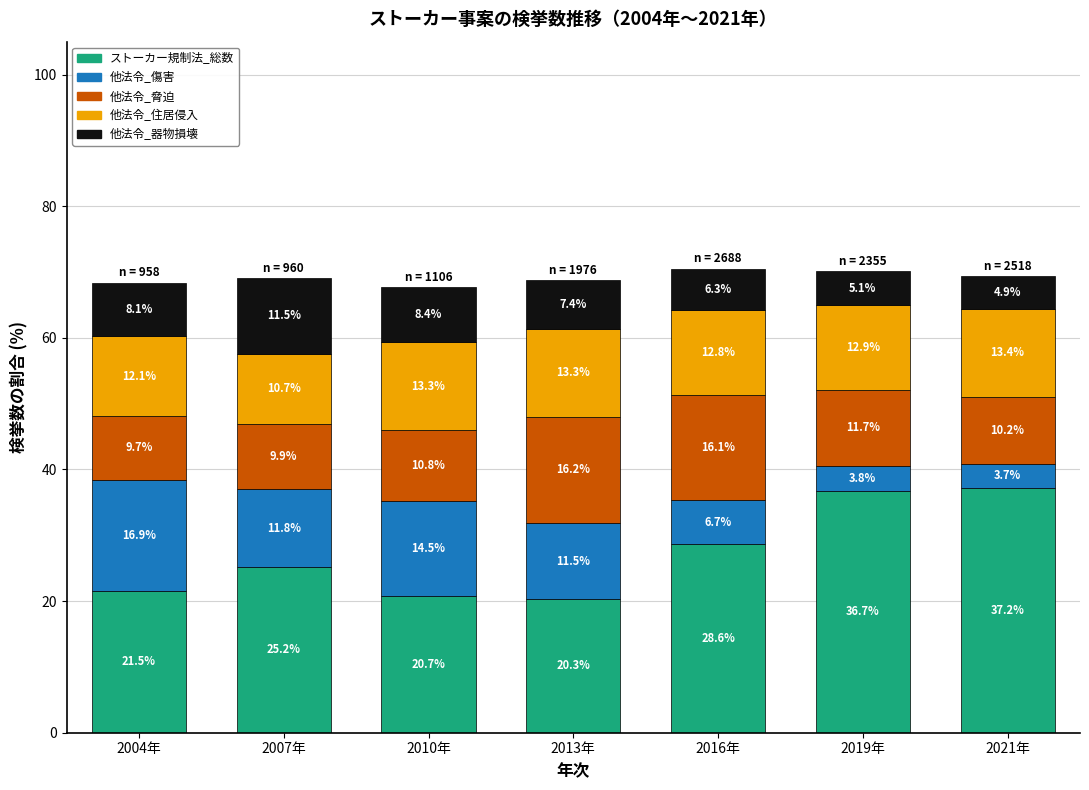

Is it true that ストーカー規制法_総数 equals 56.5 at 2019年?

False